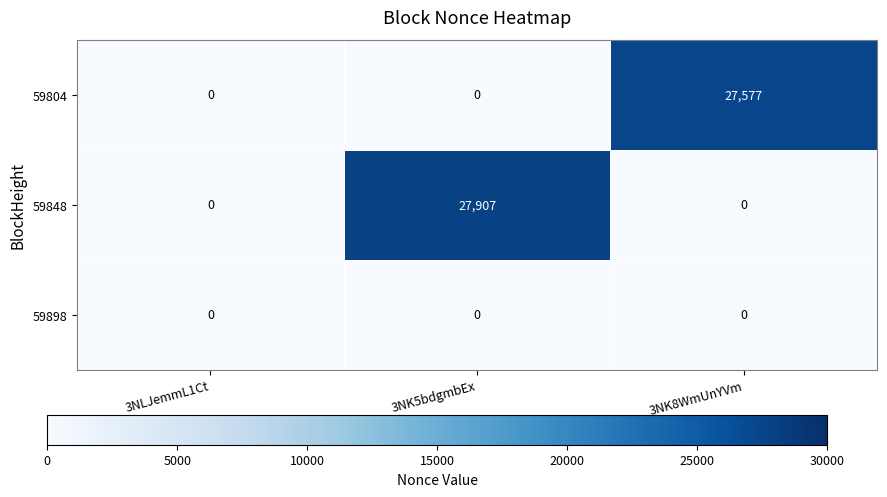

What is the greatest value displayed?

27907